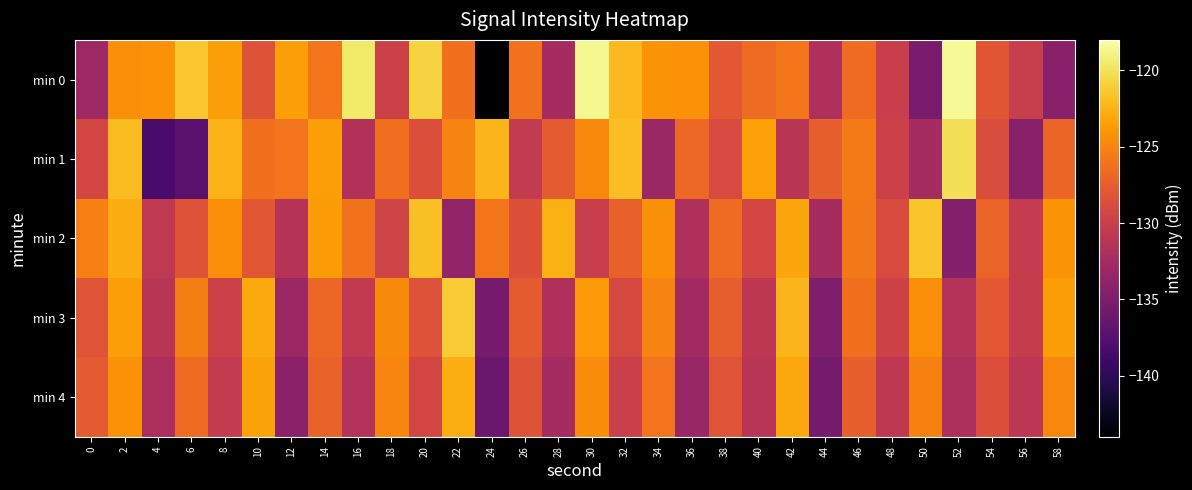

At which category is the sum across all series the highest?

2